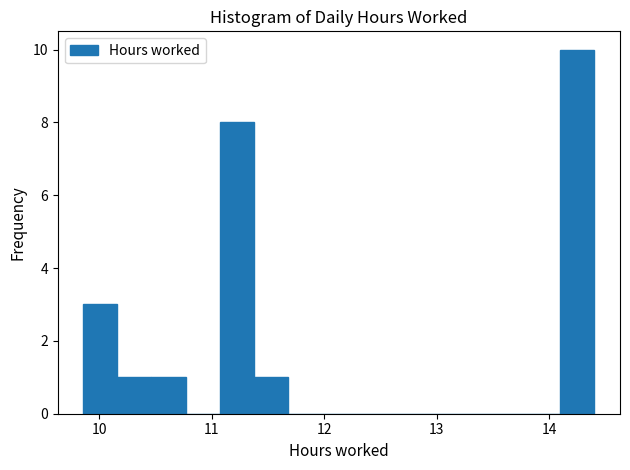

Read against the x-axis, roughly where is the centre of the tallest bar?

14.2